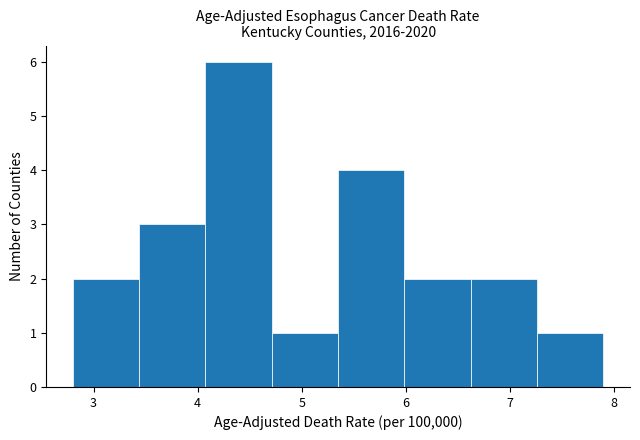

Reading left to right, list every bar in this chart as the range it spans on the x-axis followed by its height. Neither the bar edges nor the heights are printed on the chart, so give them approximately, as read against the axes.

2.8 to 3.4: 2
3.4 to 4.1: 3
4.1 to 4.7: 6
4.7 to 5.4: 1
5.4 to 6.0: 4
6.0 to 6.6: 2
6.6 to 7.3: 2
7.3 to 7.9: 1